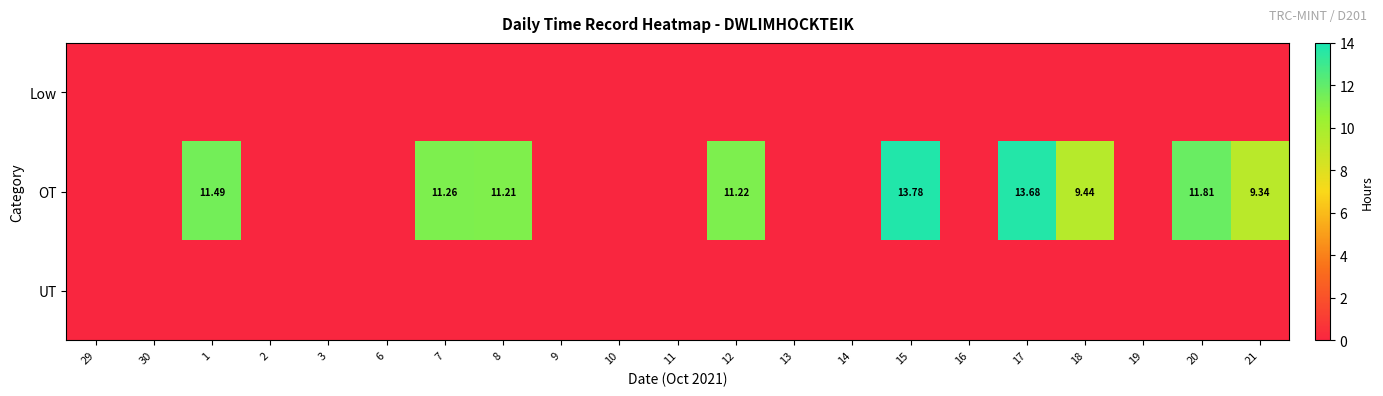

At 9, list the series in order from largest to smallest.

Low, OT, UT